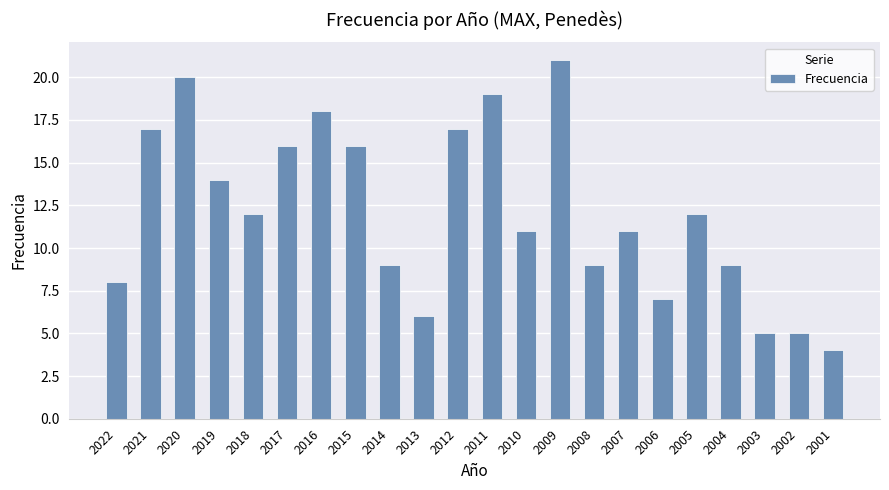

What is the value of the 7th bar from the left?

18